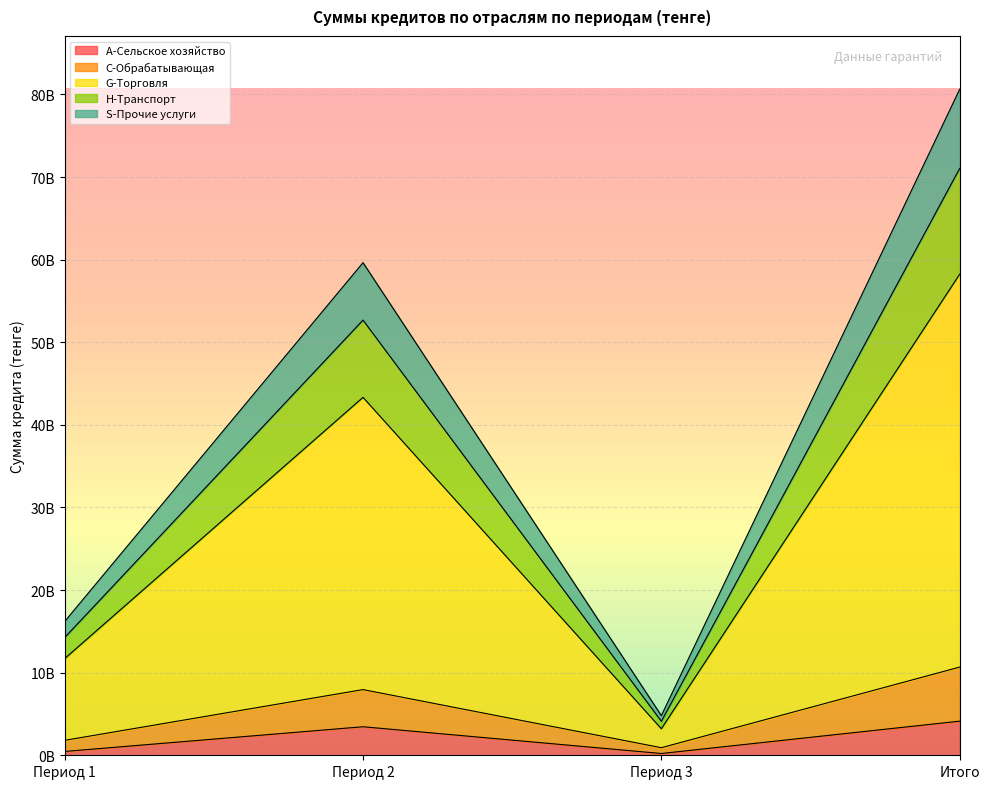

Does the chart display data point markers on the line(s)?

No